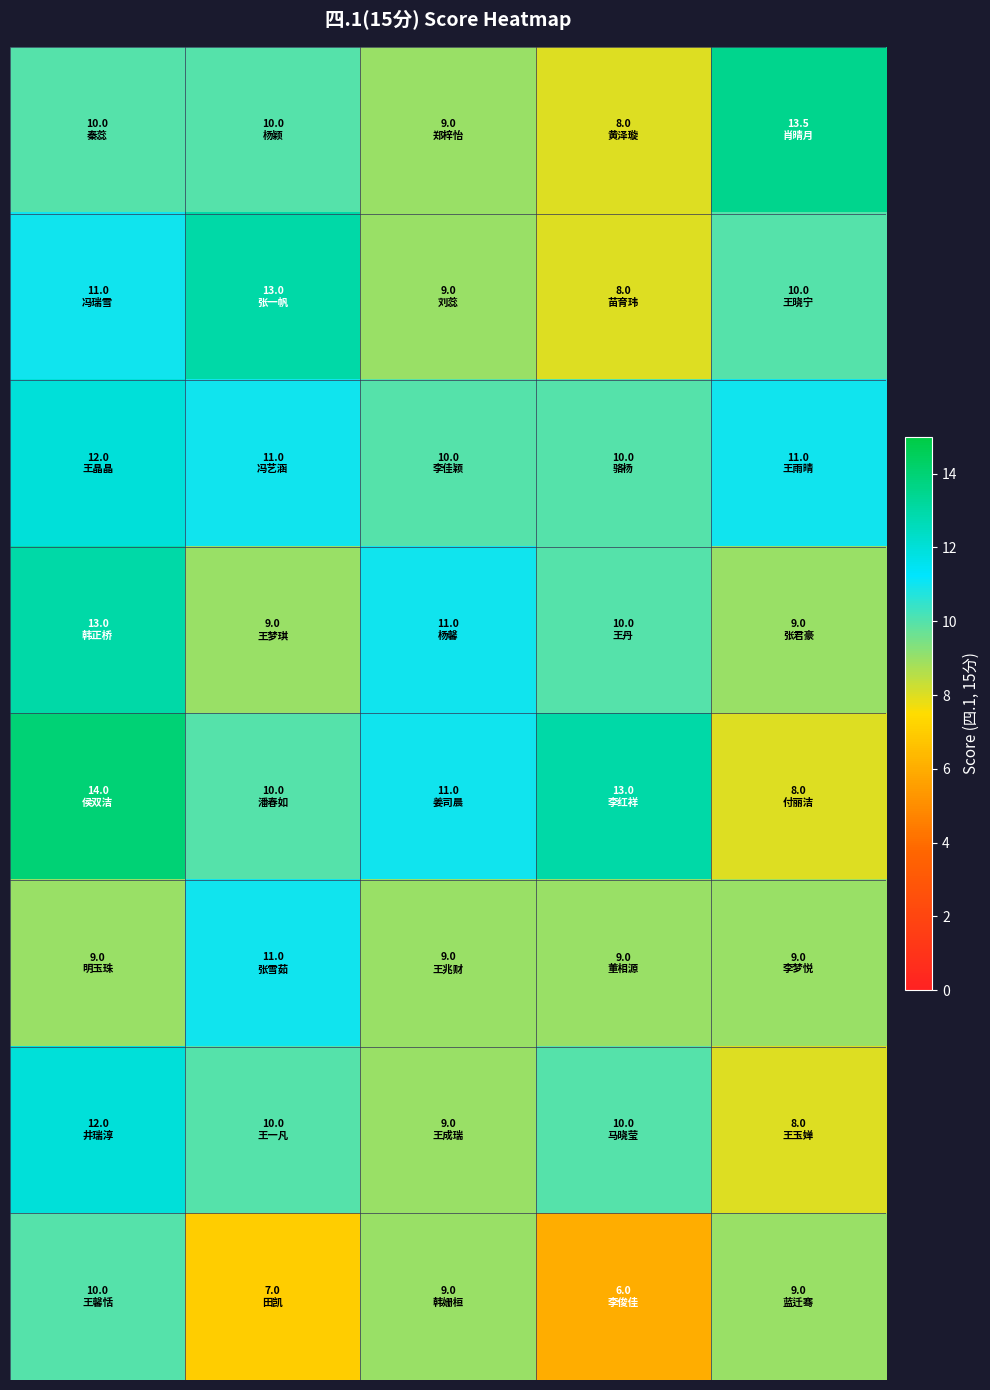

How many series are shown in this chart?

8